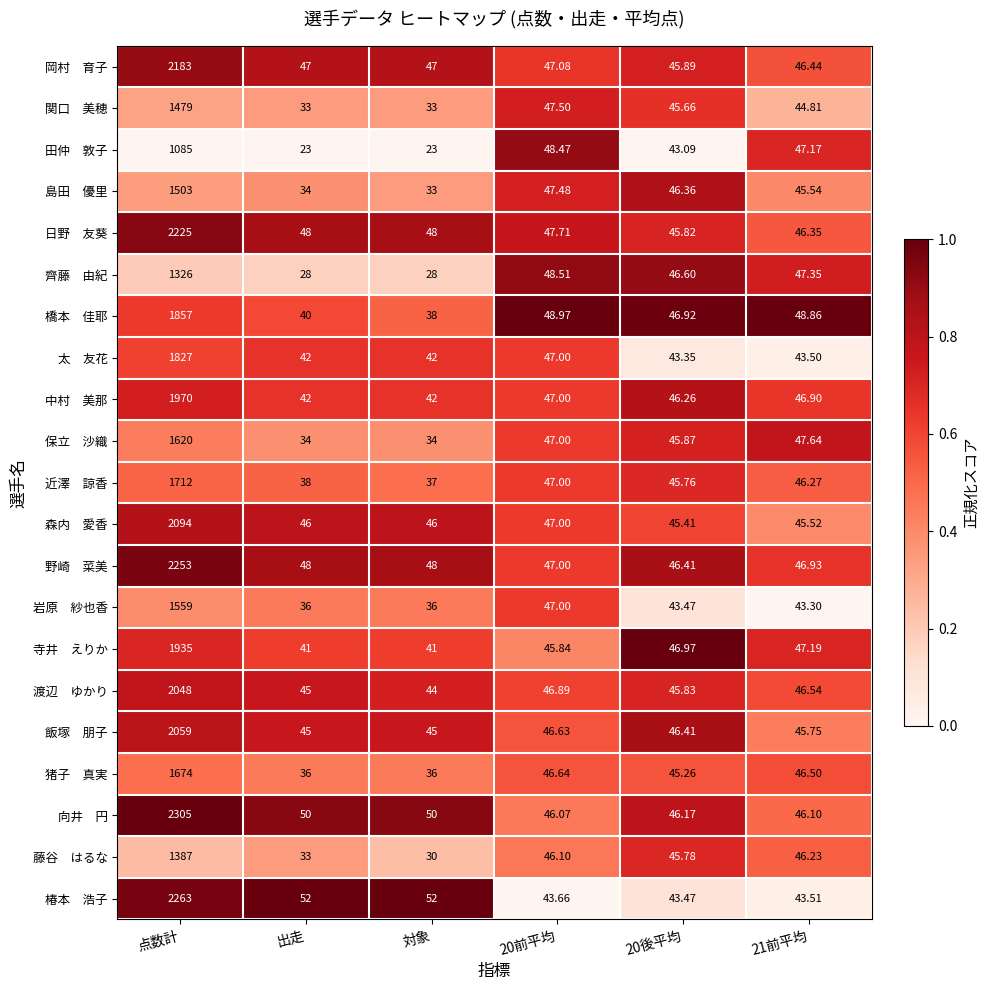

At which category is the sum across all series the highest?

点数計